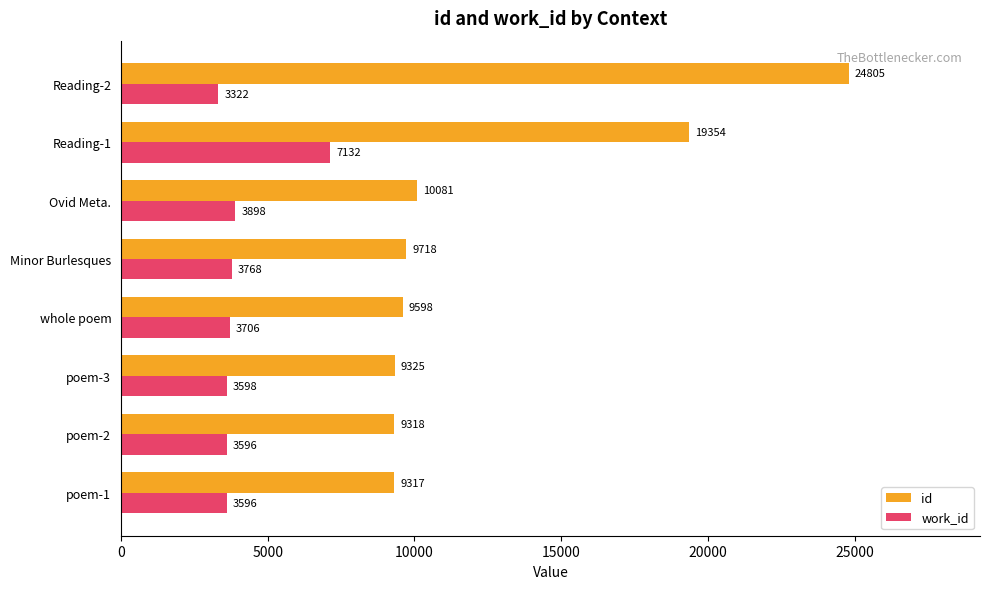

Is it true that work_id equals 7132 at Reading-1?

True